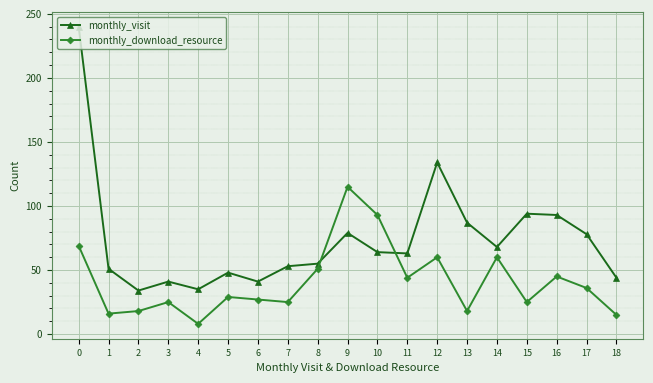

Read the monthly_visit value at 7, to the nearest 50.

50